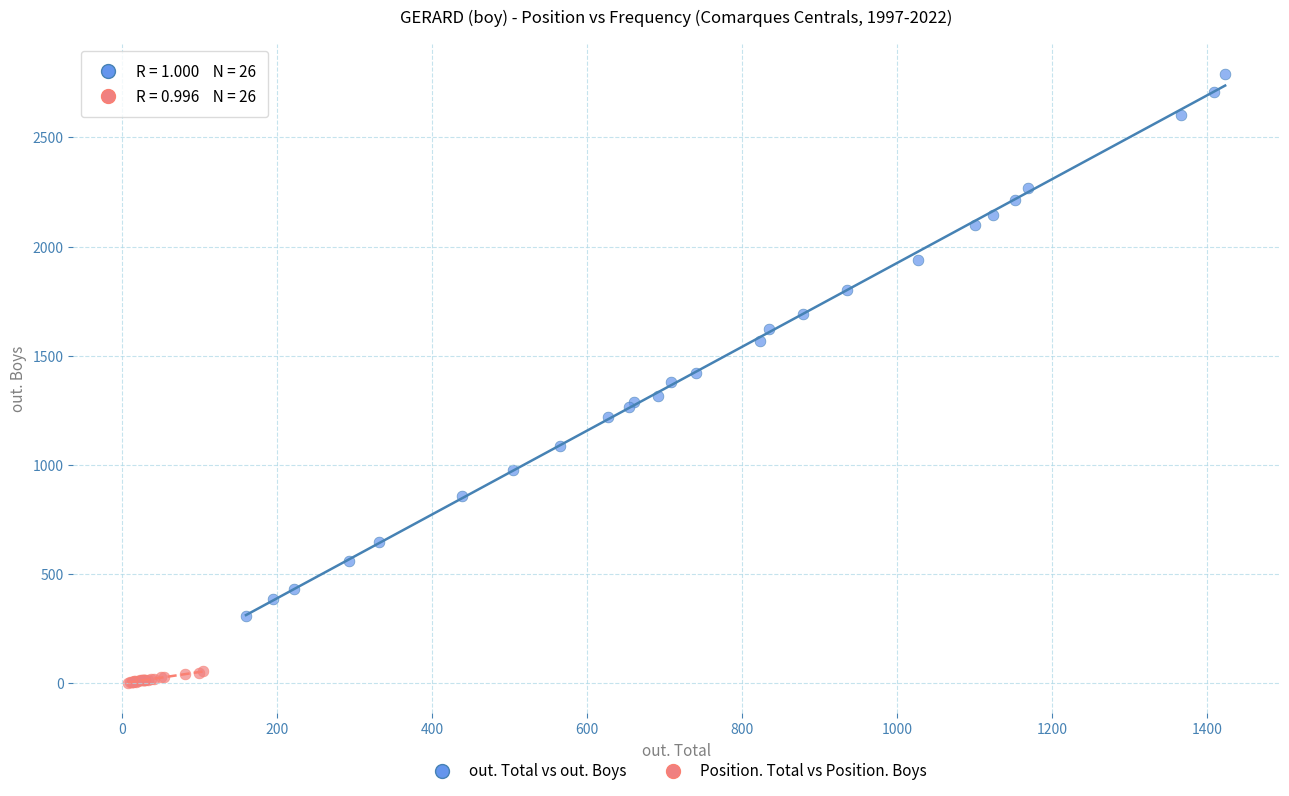

Which series reaches the maximum Y coordinate?

out. Total vs out. Boys